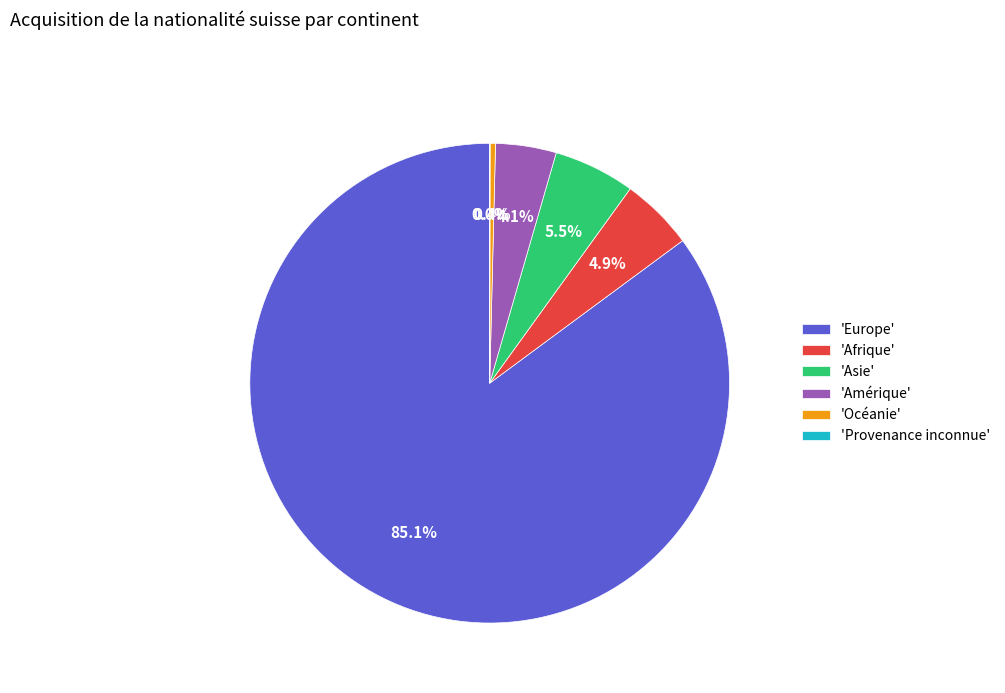

Which slice is the largest?

'Europe'